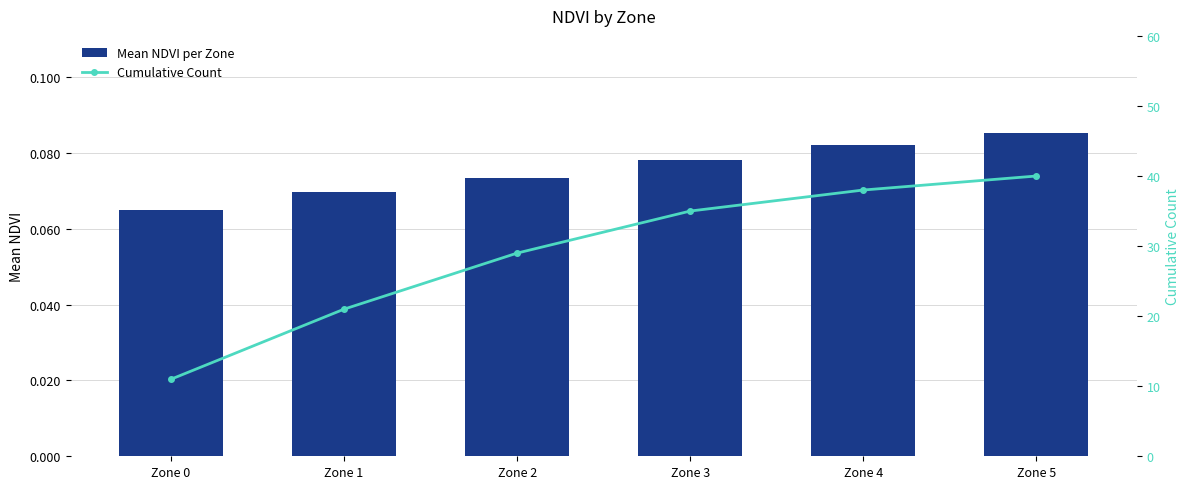

What are all the series names shown in the legend?

Mean NDVI per Zone, Cumulative Count